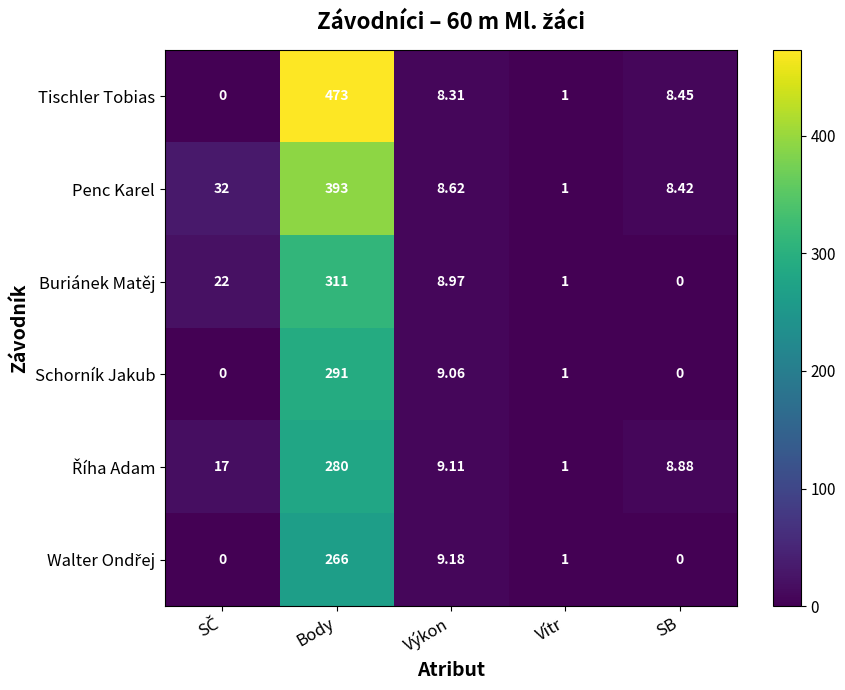

What is the greatest value displayed?

473.0